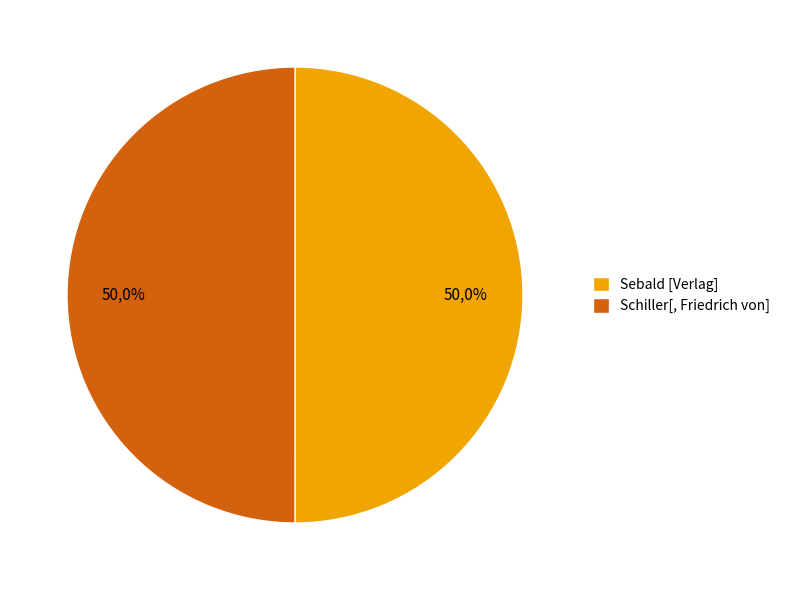

What is the largest slice in the pie chart?

Schiller[, Friedrich von]